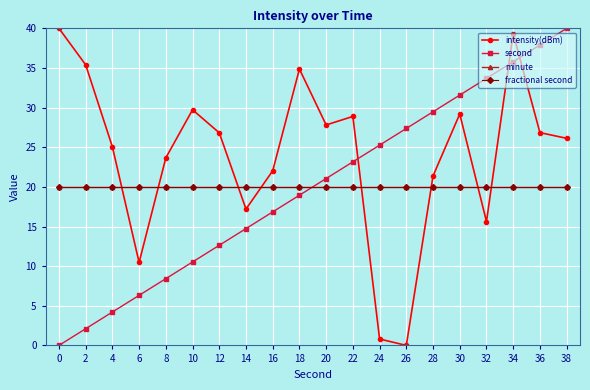

Which has a higher value, 26 or 36?

36